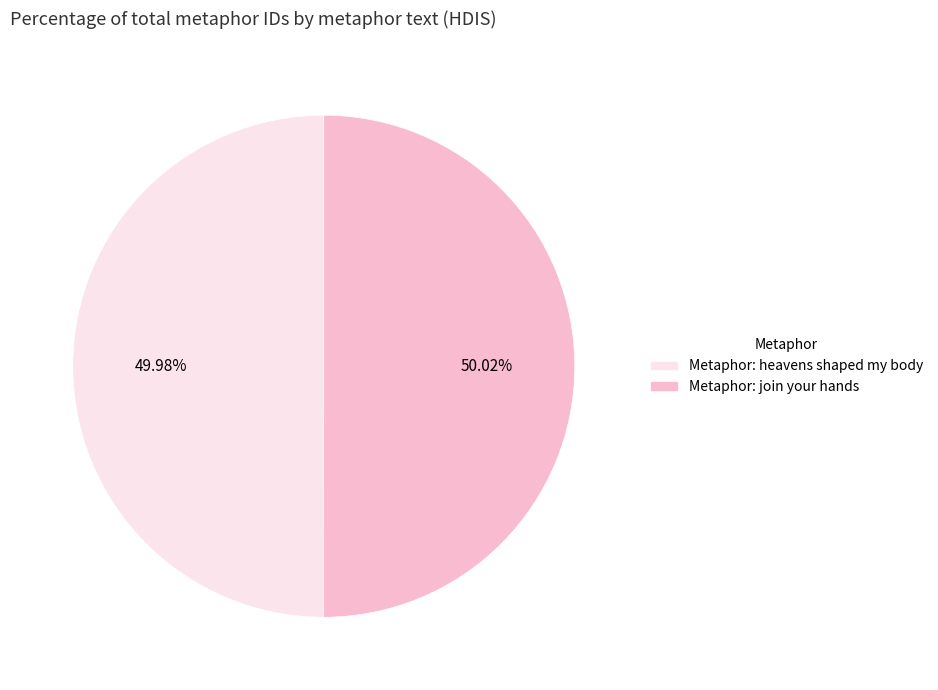

Does any single category account for the majority?

Yes